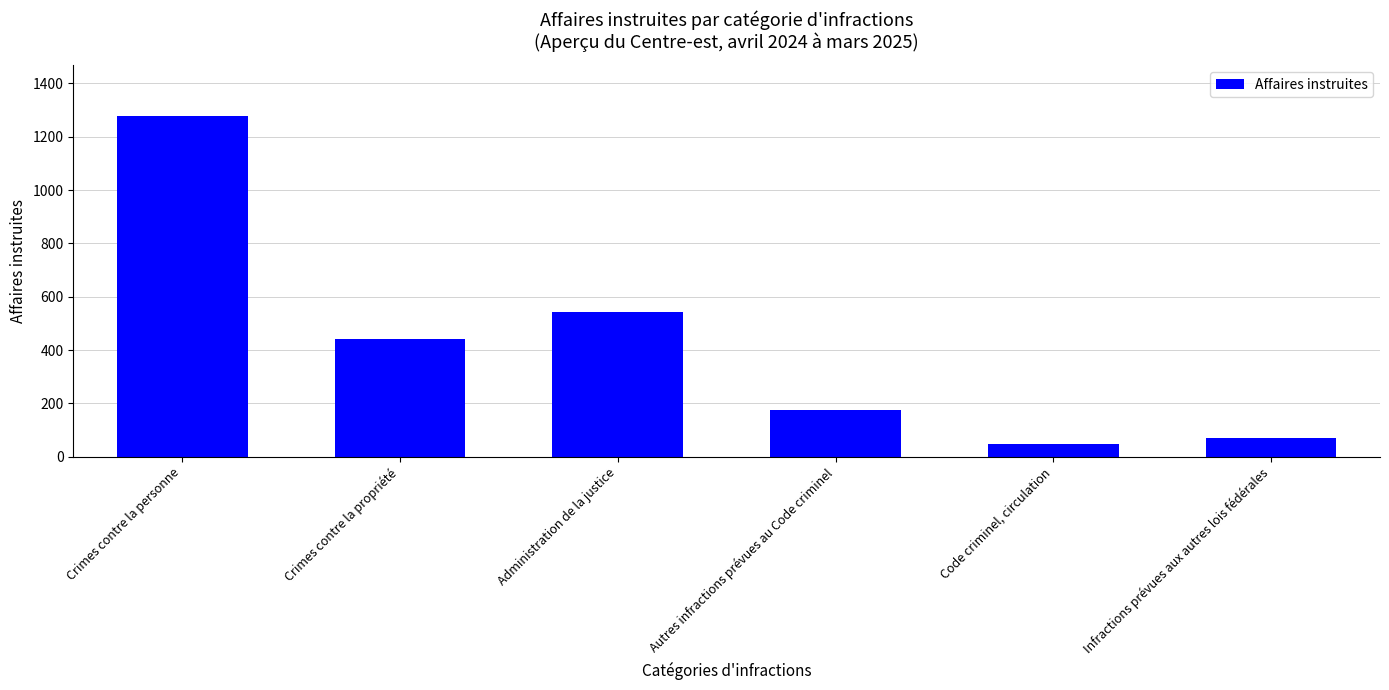

What is the label of the 5th bar from the left?

Code criminel, circulation